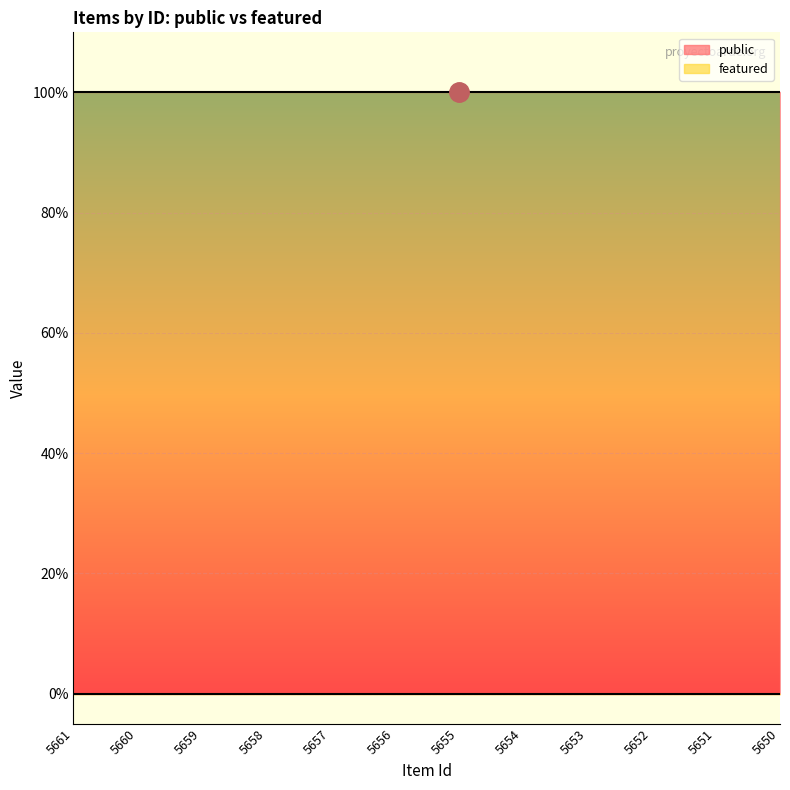

Which series has the widest spread of values?

public